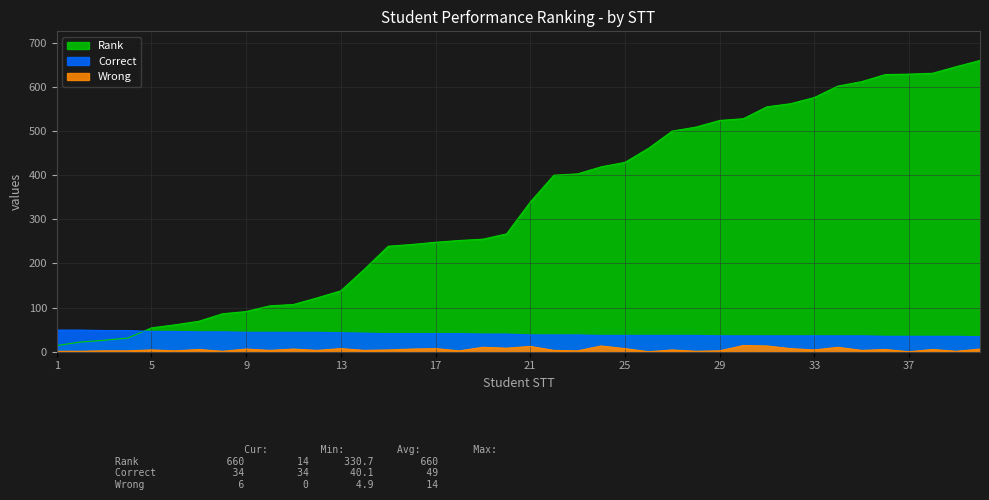

Rank the categories by Correct value from lowest to highest.

40, 36, 37, 38, 39, 29, 30, 31, 32, 33, 34, 35, 24, 25, 26, 27, 28, 21, 22, 23, 19, 20, 15, 16, 17, 18, 14, 13, 9, 10, 11, 12, 7, 8, 5, 6, 3, 4, 1, 2